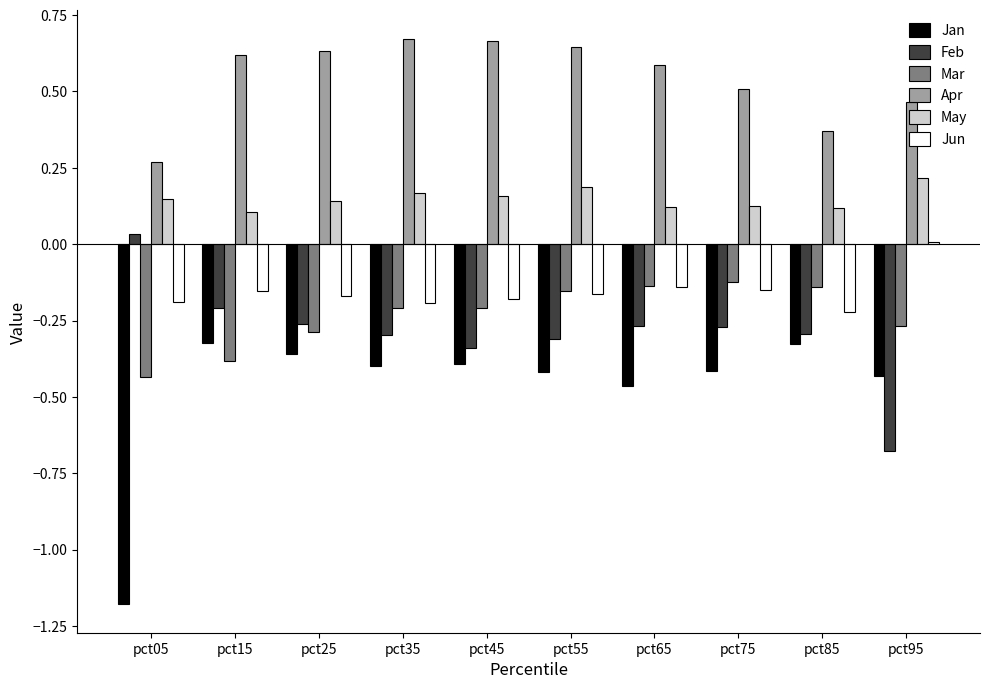

Which category has the highest value in the Jun series?

pct95